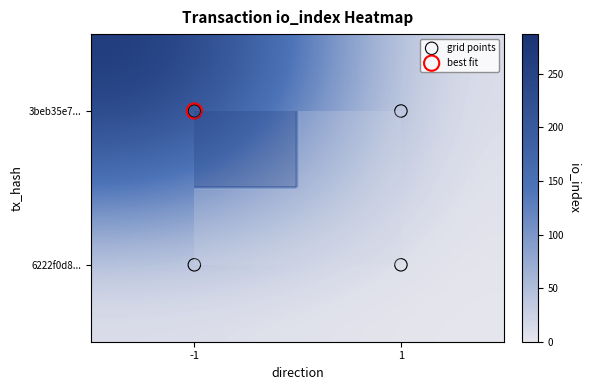

What is the difference between the 3beb35e760590a7caa34fe2b62fd47b959672d2 values at io_index and direction?

288